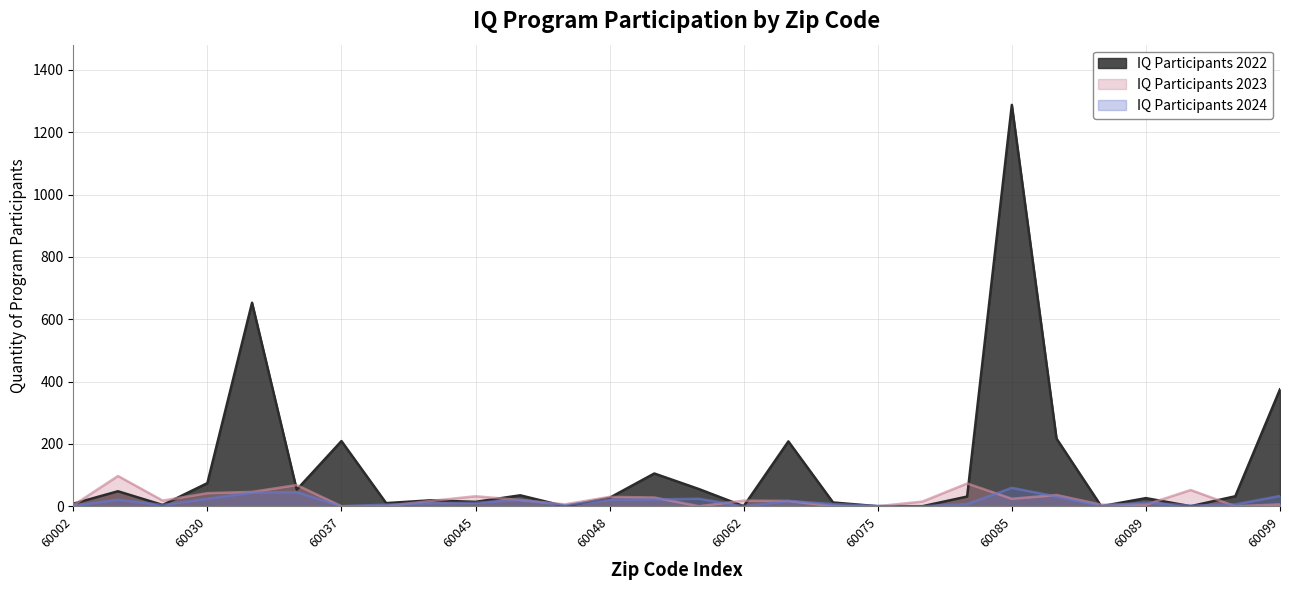

Where do IQ Participants 2022 and IQ Participants 2024 first cross each other?

60046 and 60047